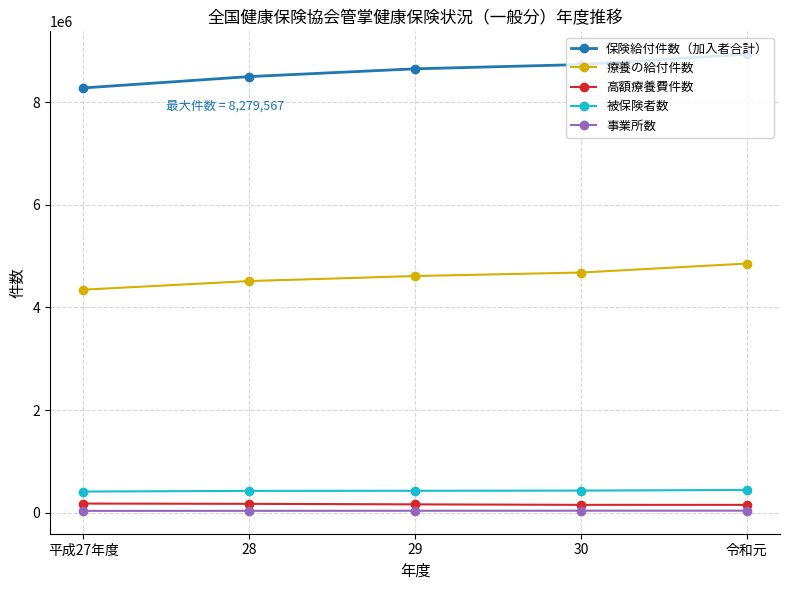

True or false: 事業所数 and 保険給付件数（加入者合計） intersect in this chart.

False